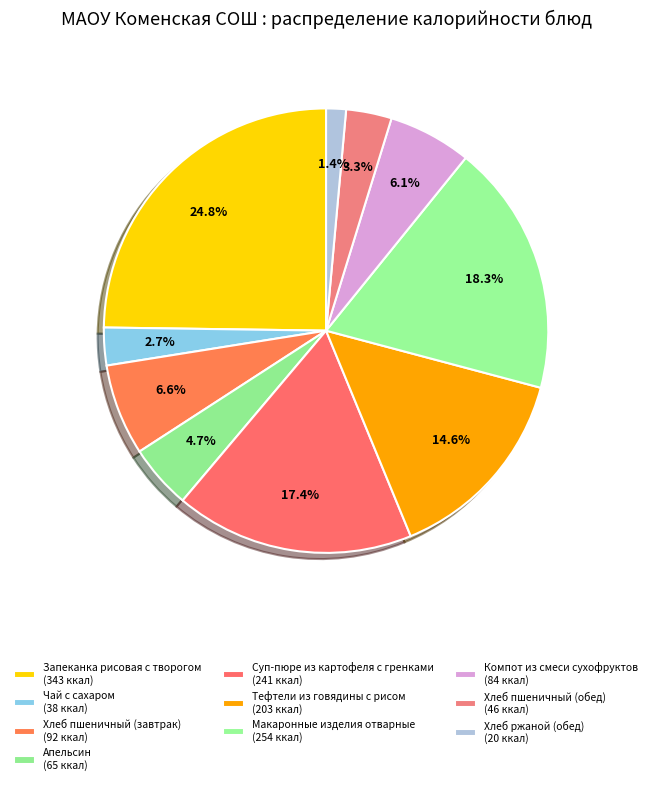

Which category has the biggest portion of the pie?

Запеканка рисовая с творогом